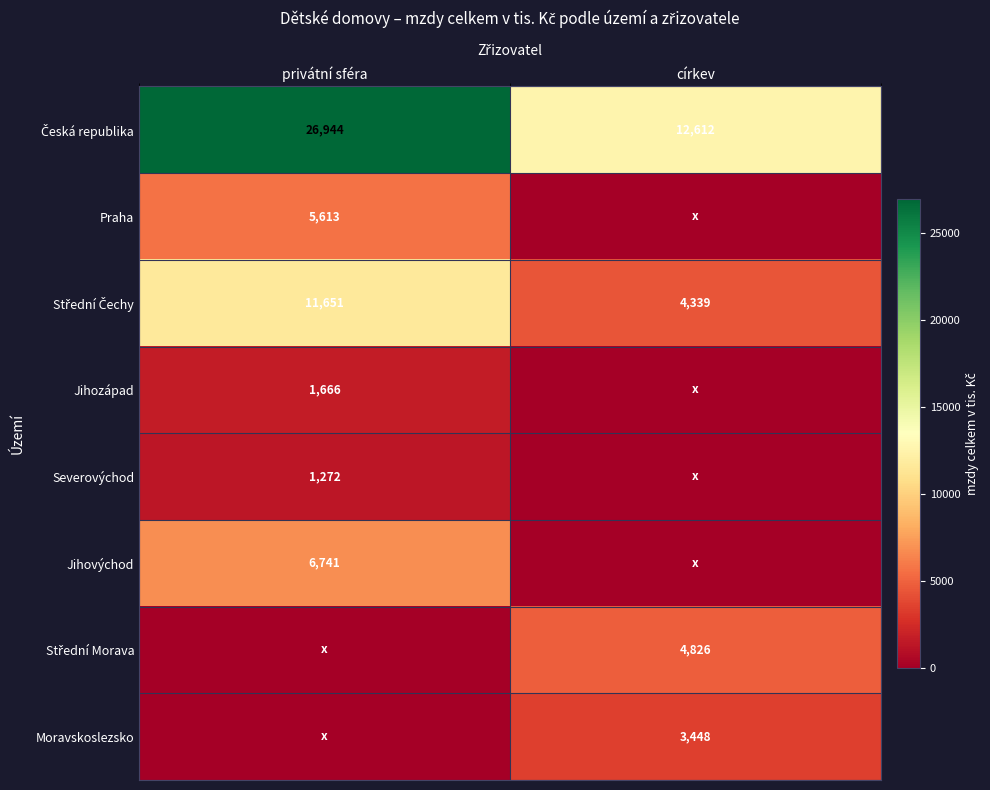

True or false: Jihozápad has a value of 711 at privátní sféra.

False